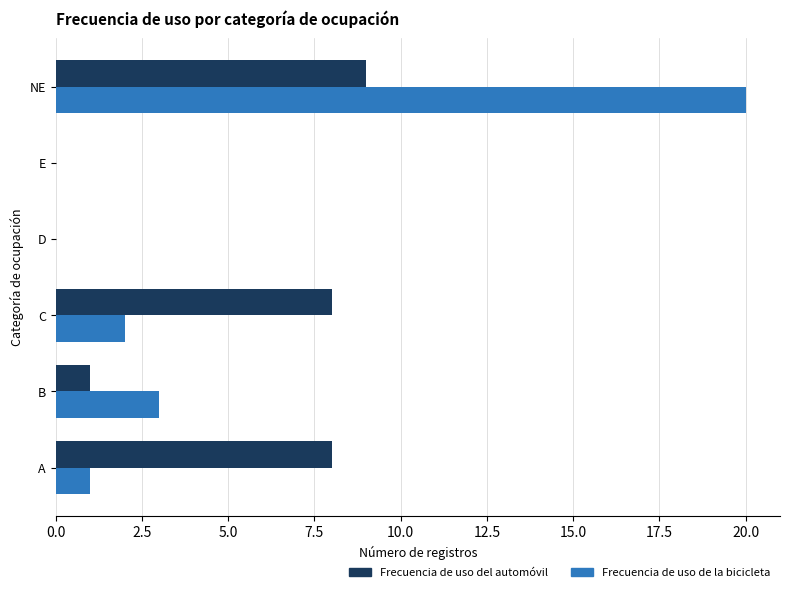

The Frecuencia de uso de la bicicleta series shows 0 at D. True or false?

True